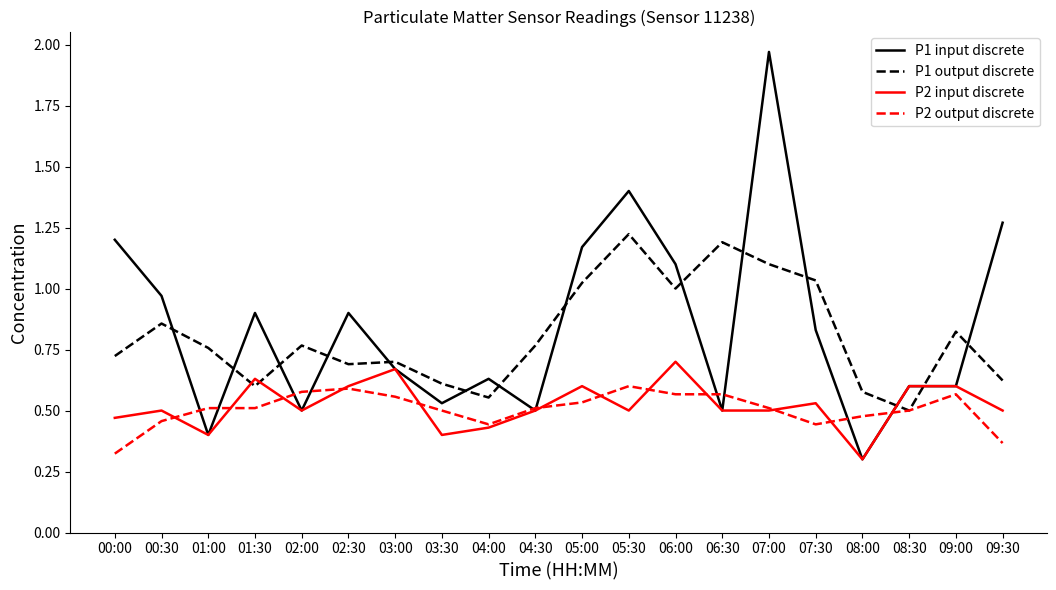

Which series has the largest range (max minus min)?

P1 input discrete